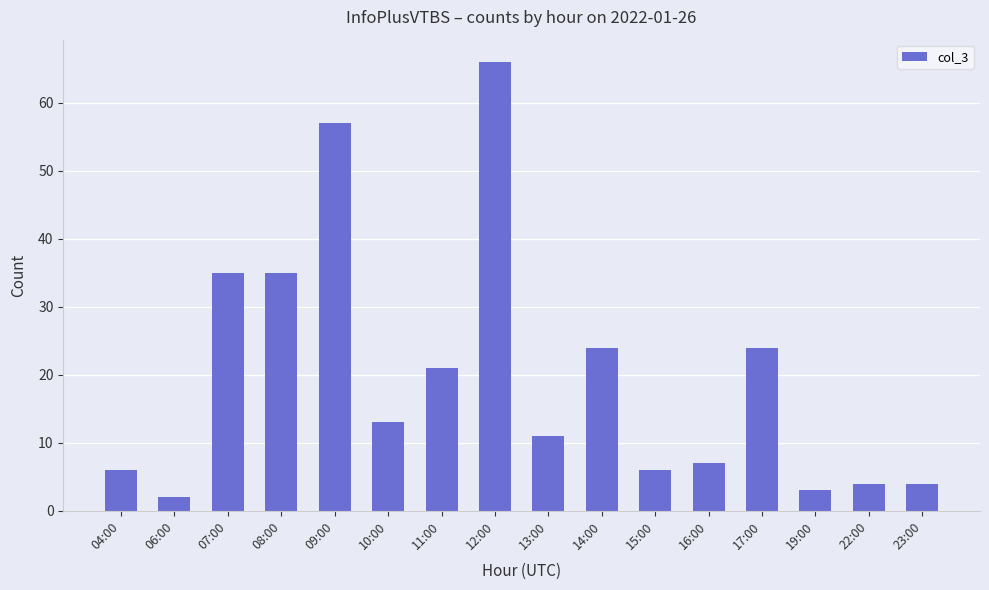

What is the label of the 2nd bar from the right?

22:00